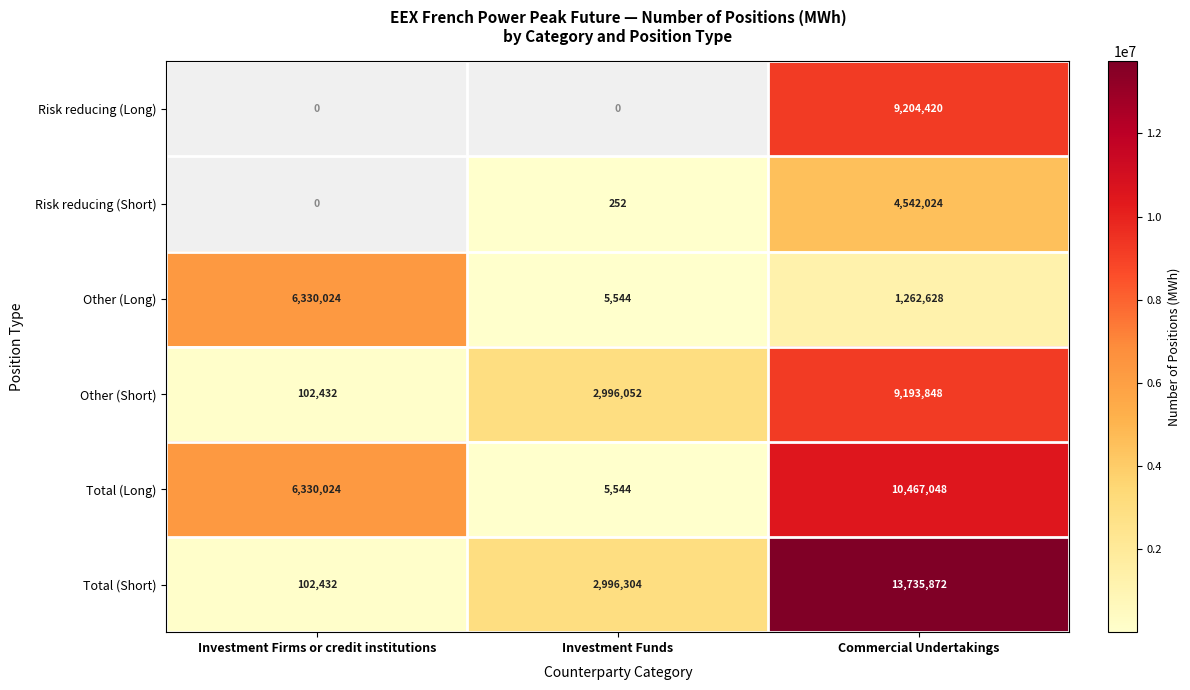

What is the lowest value of the Total (Long) series?

5544